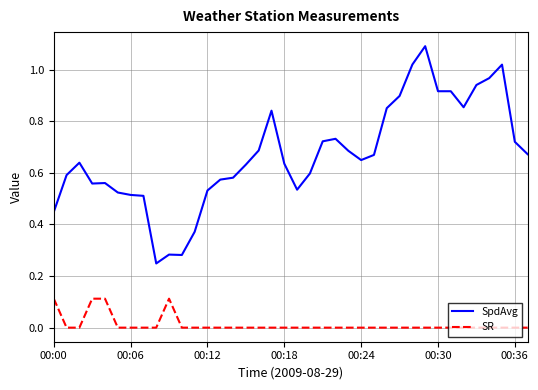

Rank the series by their maximum value, from lowest to highest.

SR, SpdAvg